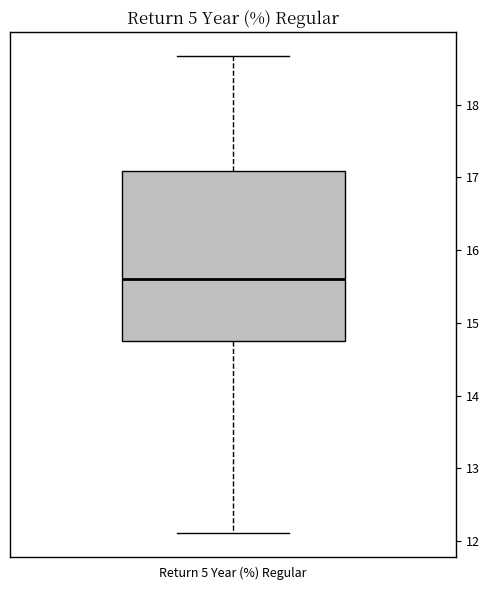

Read this box plot against the y-axis: the position of the median line, the range covered by the box, and the ends of both whiskers. The values are not printed on the chart, so give them approximately, as read against the axis.

median 15.6, box 14.8 to 17.1, whiskers 12.1 to 18.7